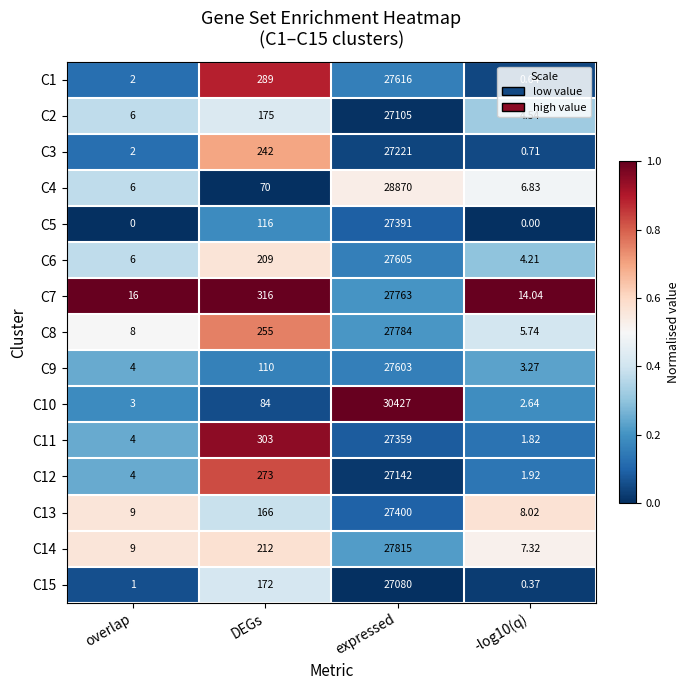

At which label is C9 closest to 13803?

DEGs